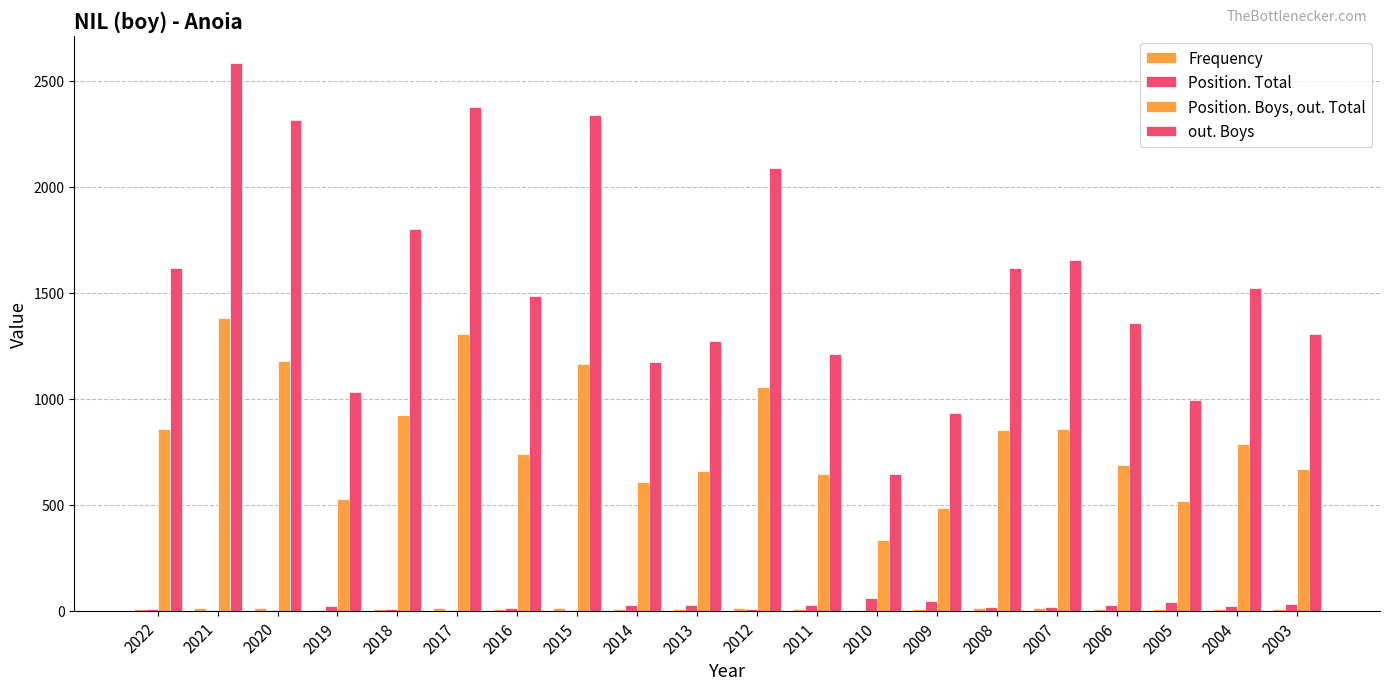

Is it true that out. Boys equals 2818 at 2022?

False